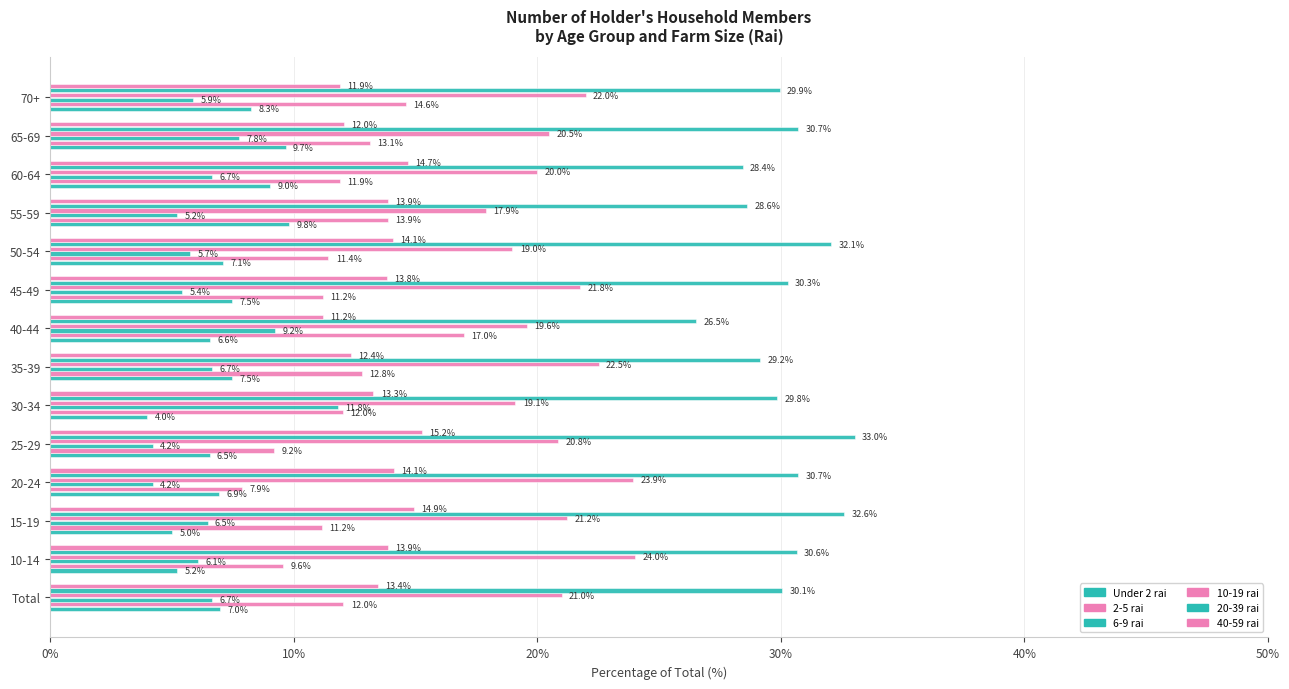

How many values in the 20-39 rai series are below 30?

6